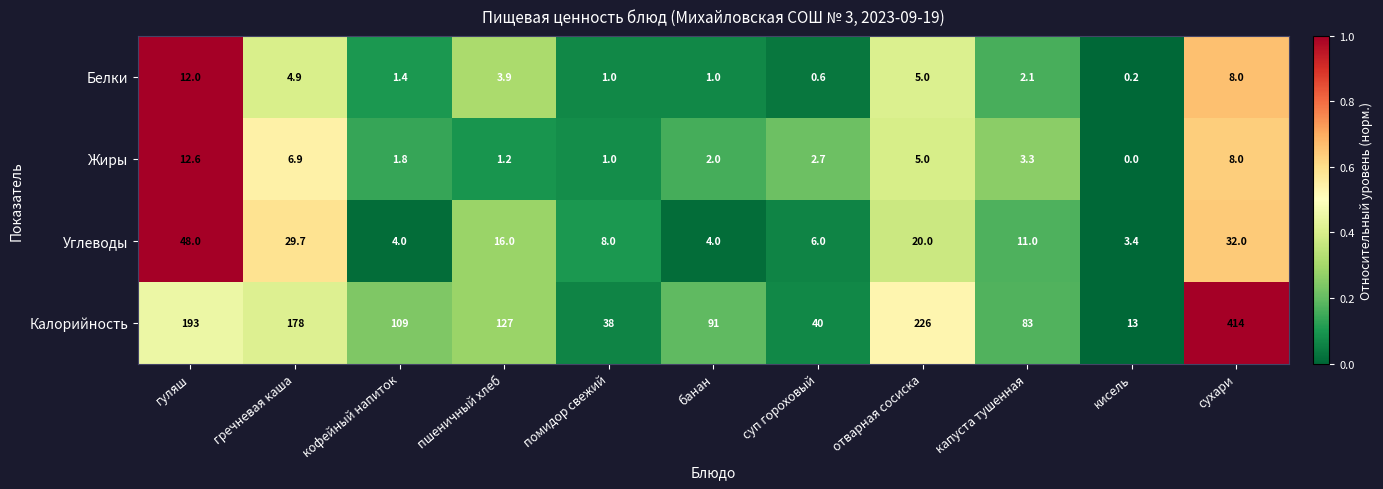

Which series has the largest range (max minus min)?

Калорийность